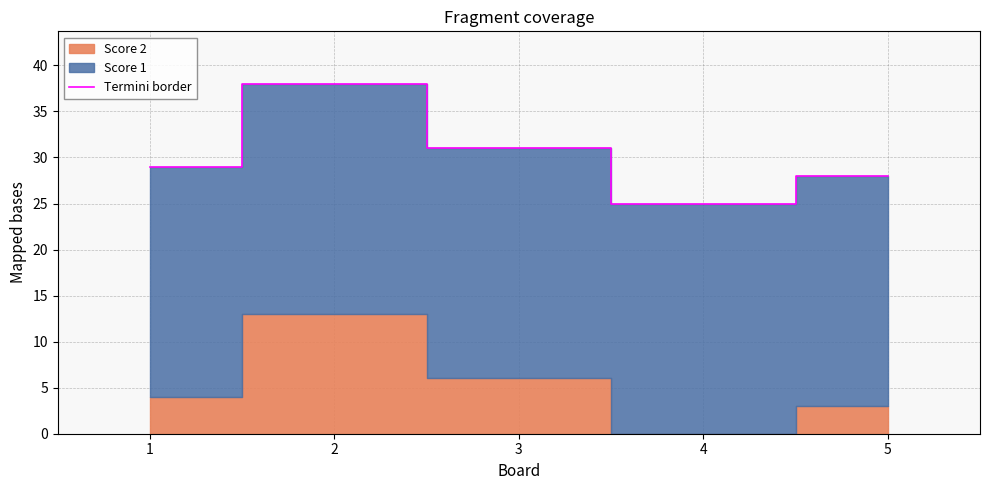

True or false: the data shows 46 at 5.

False